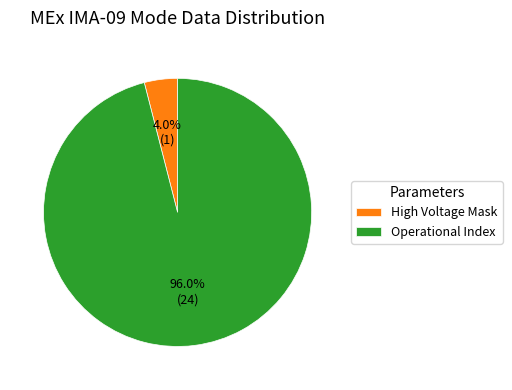

Does any single category account for the majority?

Yes